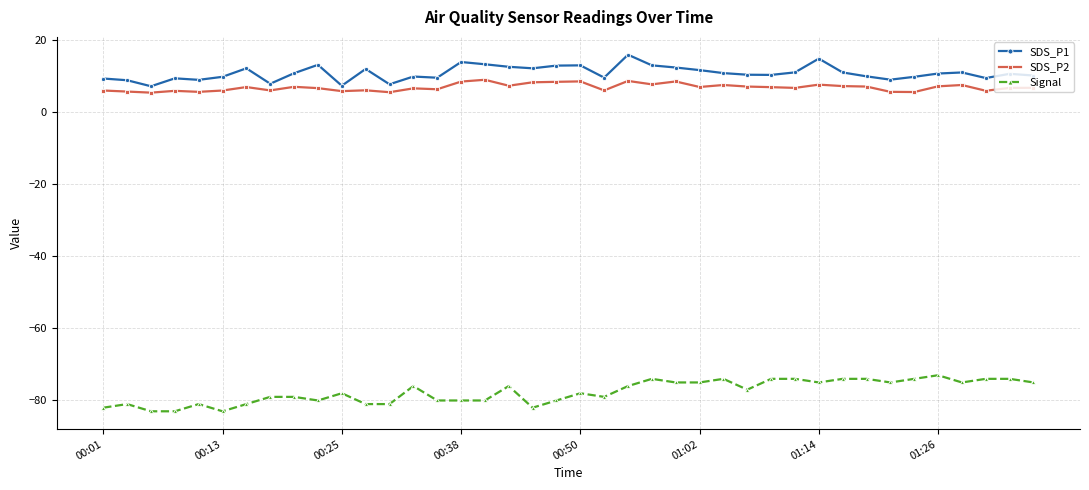

True or false: SDS_P1 has more than 1 points higher than both neighbors.

True